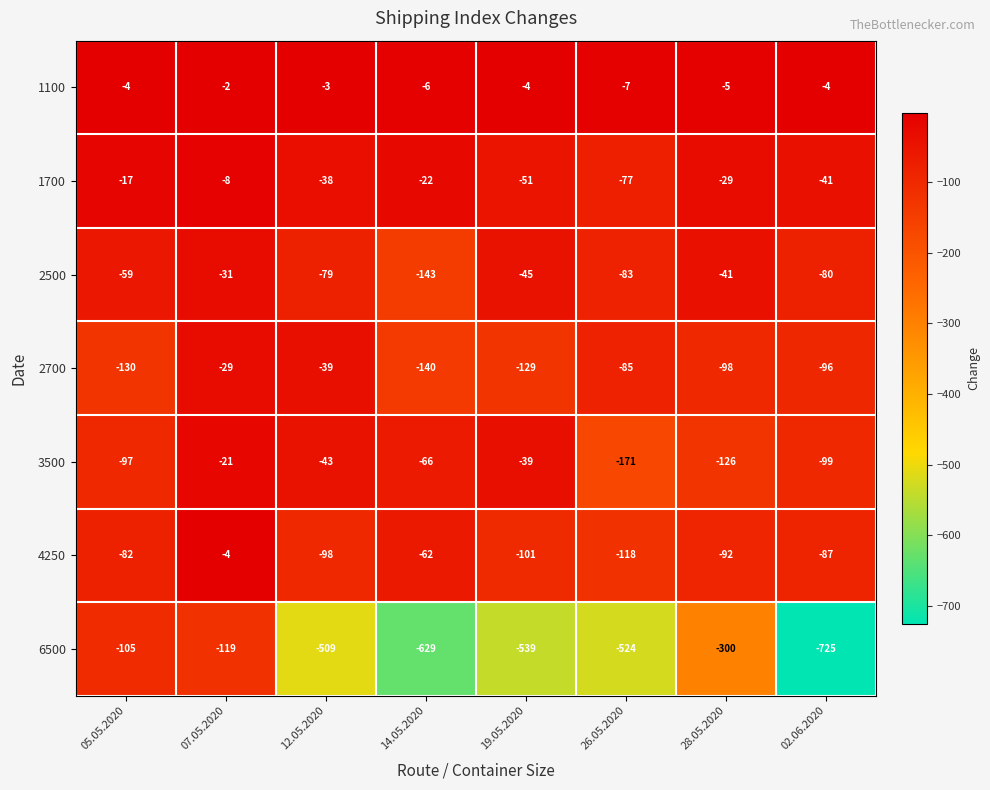

At which label is 4250 closest to -61?

14.05.2020